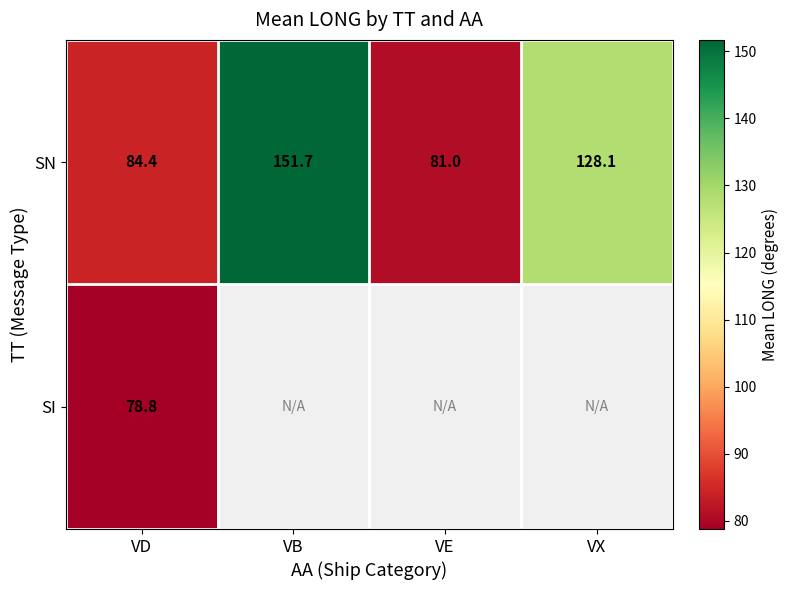

Where is SN nearest to the value 116?

VX